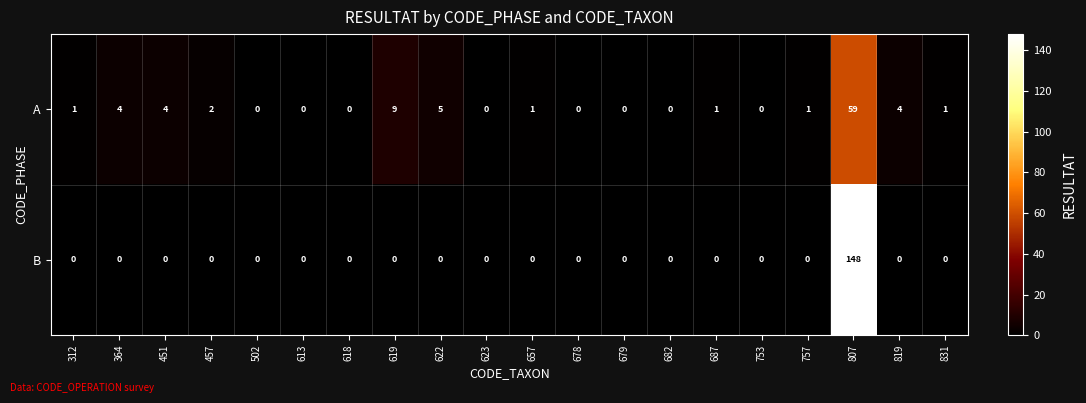

The value of A at 687 is 1. True or false?

True